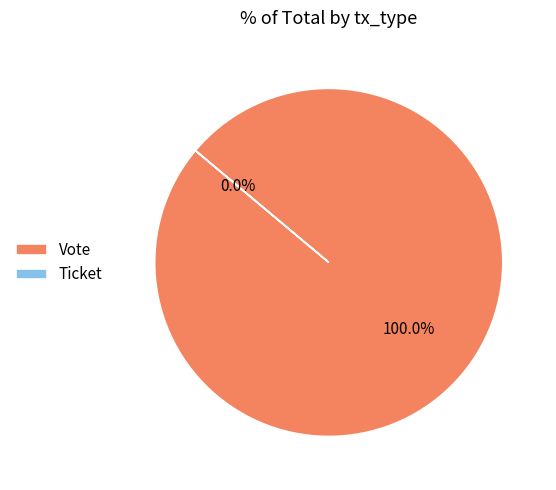

What percentage is the Vote slice, to the nearest percent?

100%